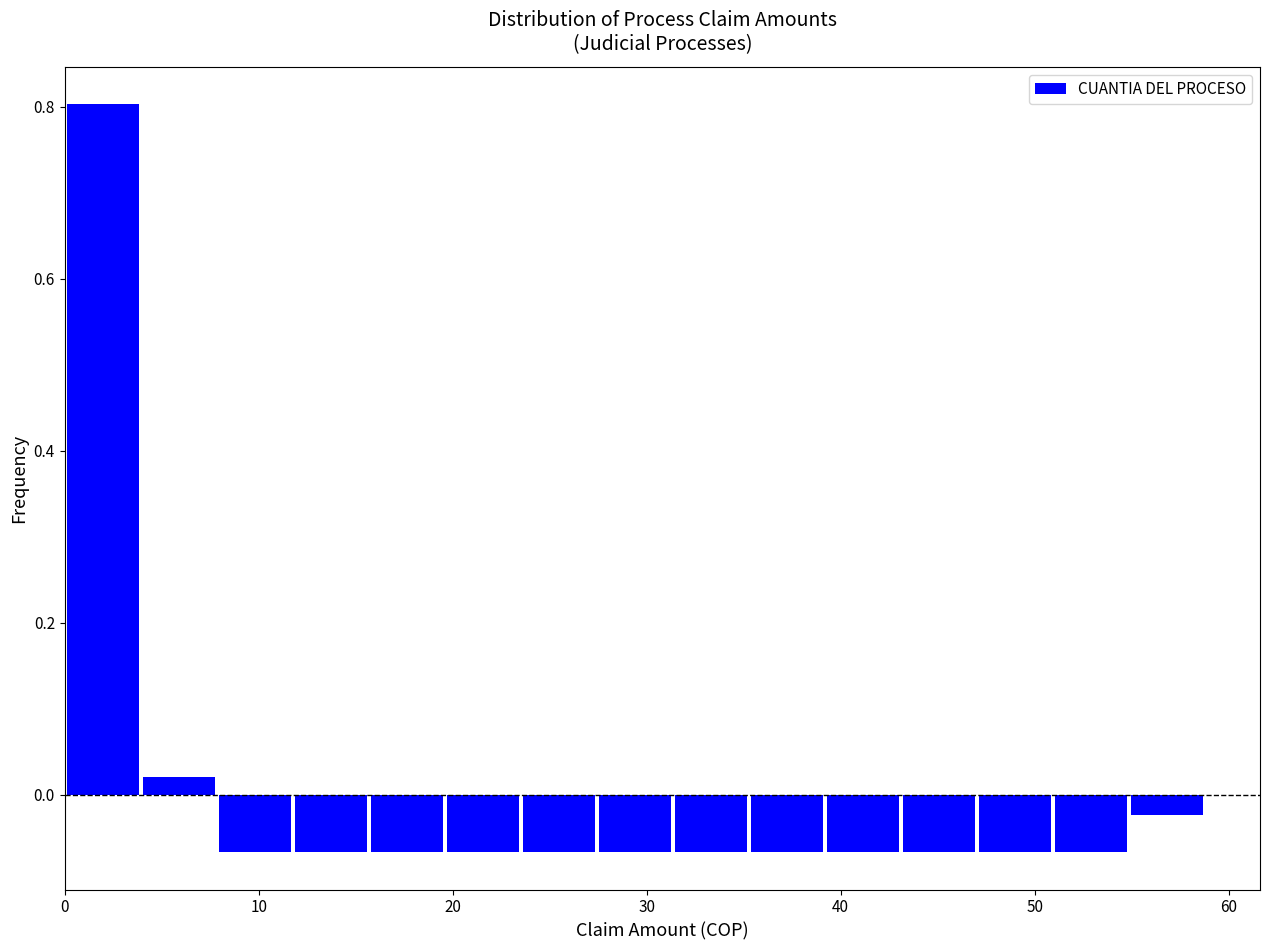

Around what value on the x-axis is the tallest bar? Give the approximate position of its centre, as read against the axis.

2